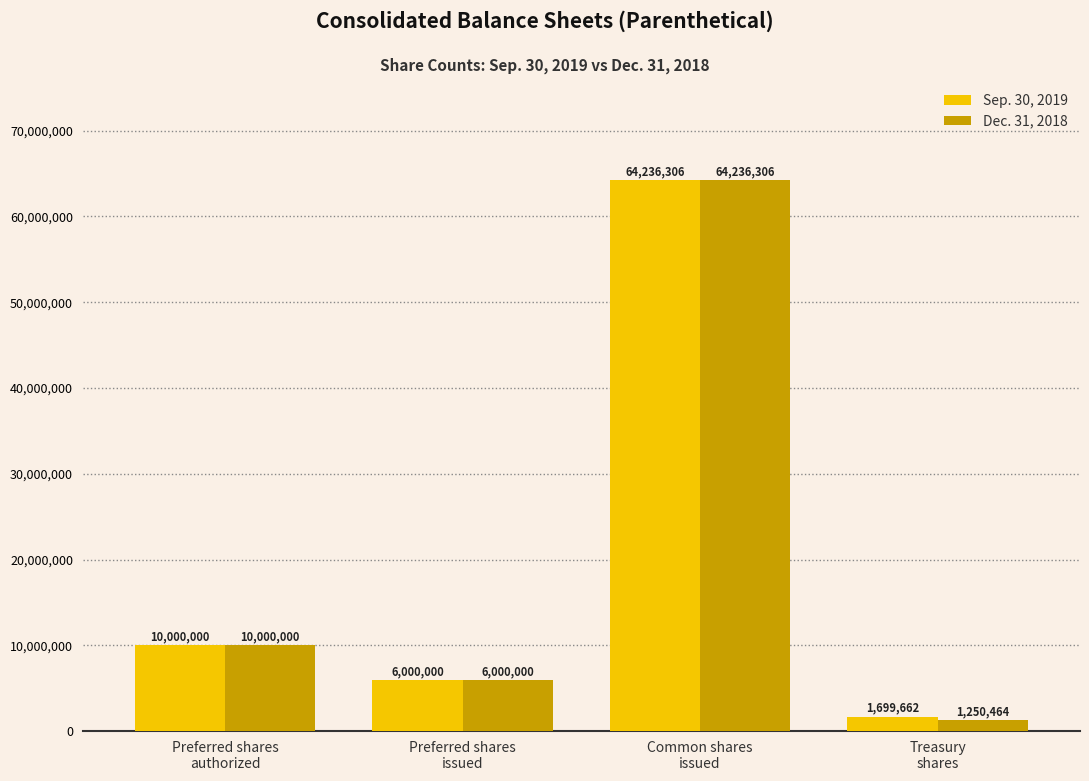

What is the approximate value of Dec. 31, 2018 at Preferred shares
issued, to the nearest 100?

6000000